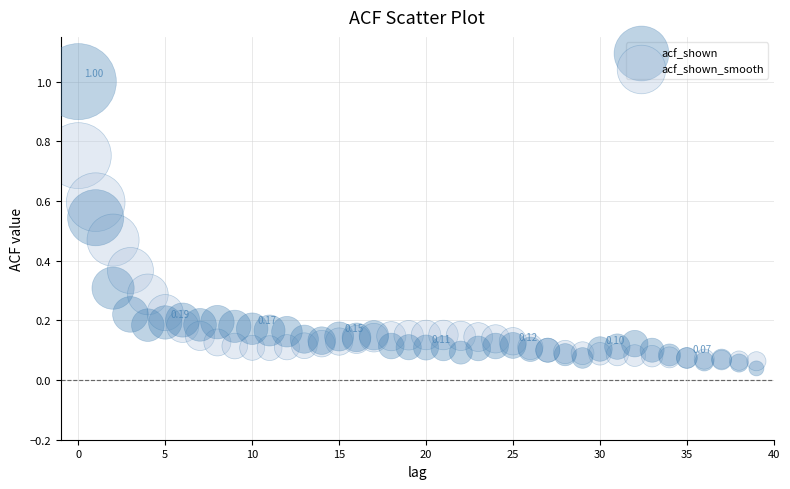

Which series contains the highest Y value?

acf_shown